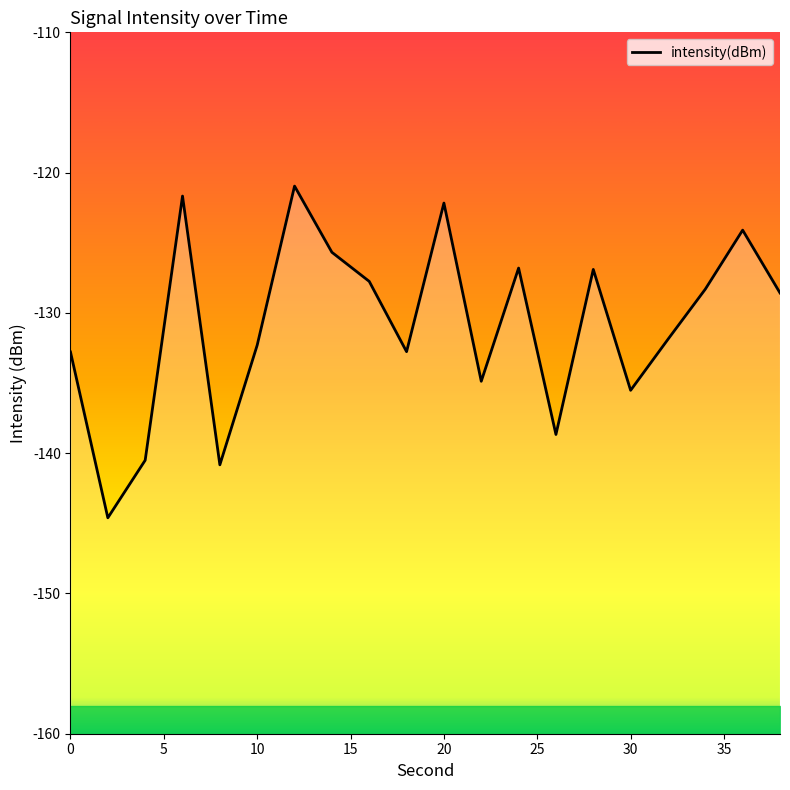

What is the value of the 3rd point from the left?

-140.5